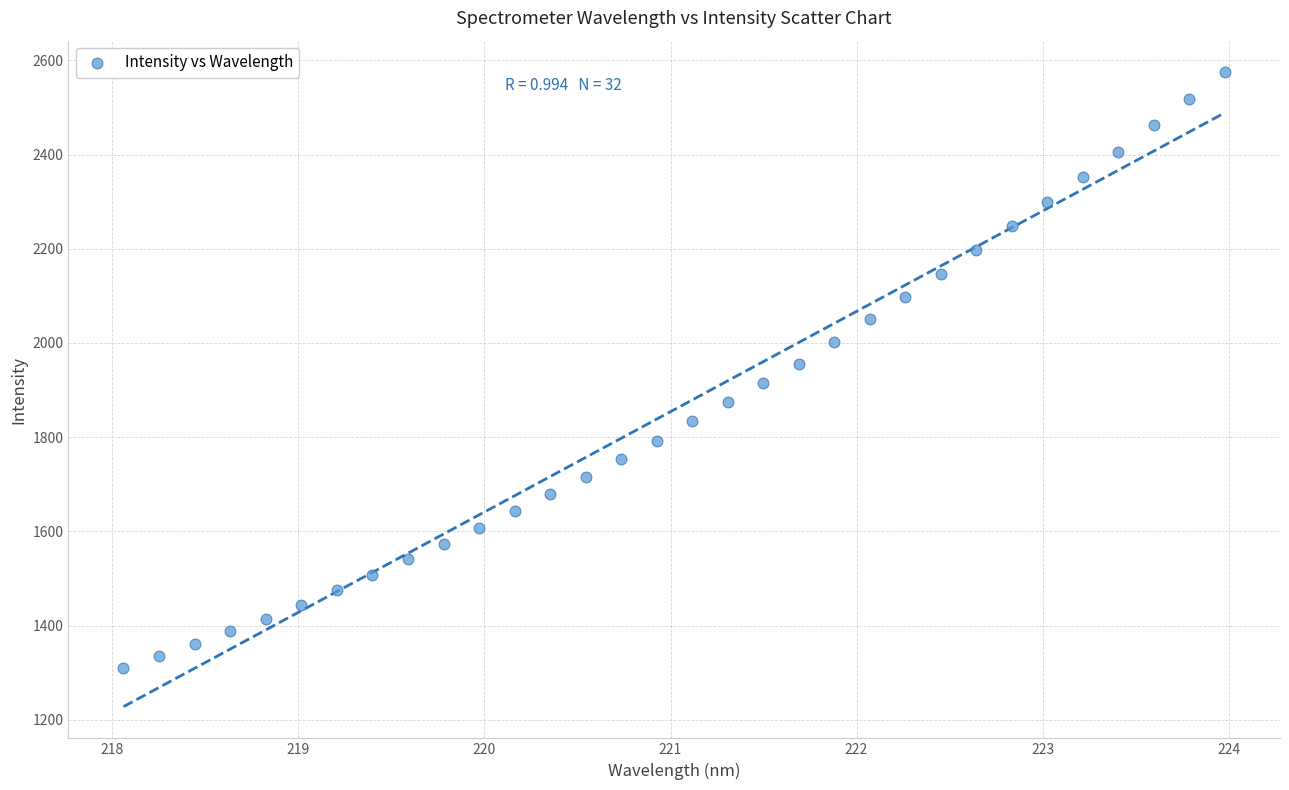

What is the range of X values (max minus min)?

5.9